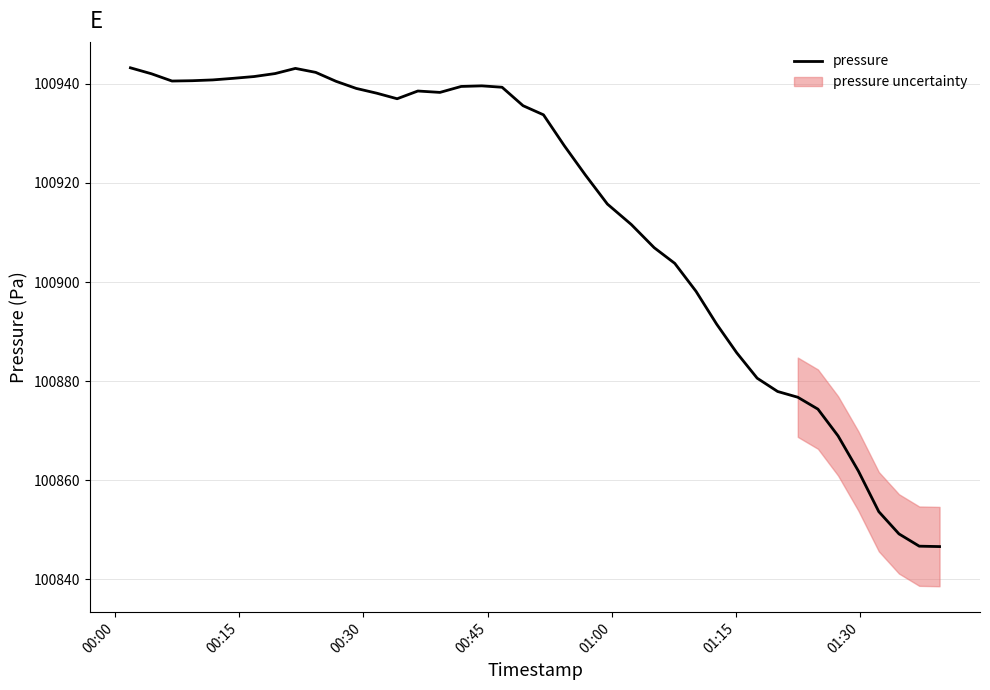

What is the lowest value of the pressure series?

100846.6